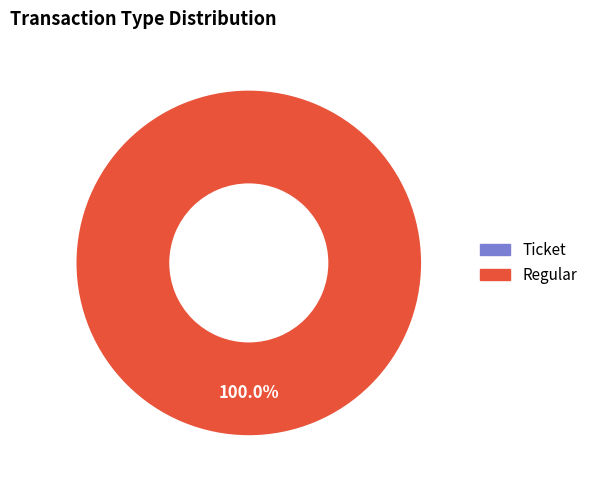

To the nearest percent, what is the combined percentage of Regular and Ticket?

100%